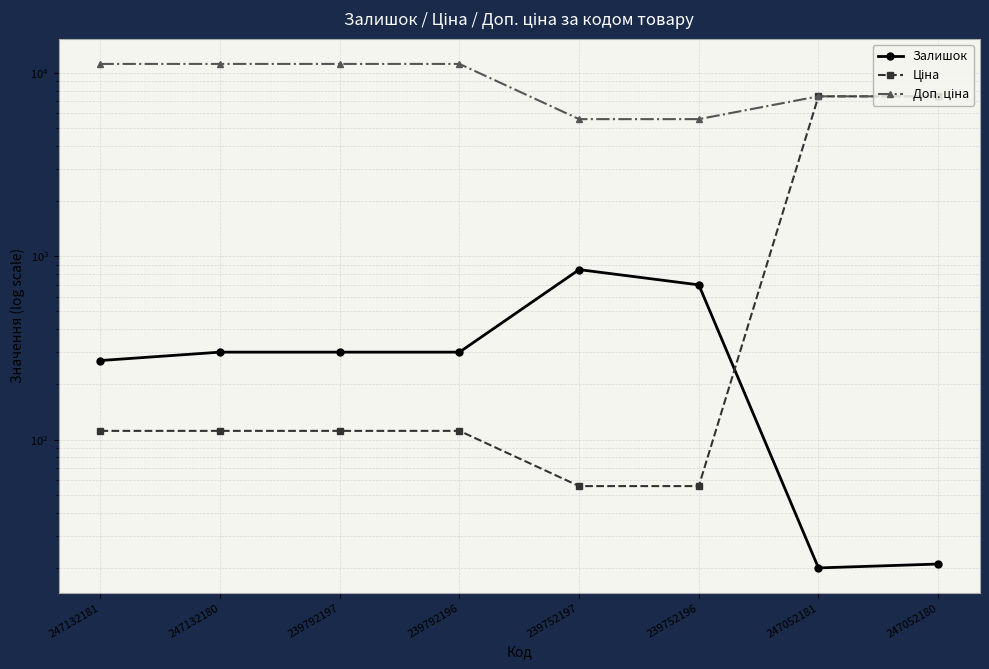

True or false: Ціна has more than 2 interior local peaks.

False